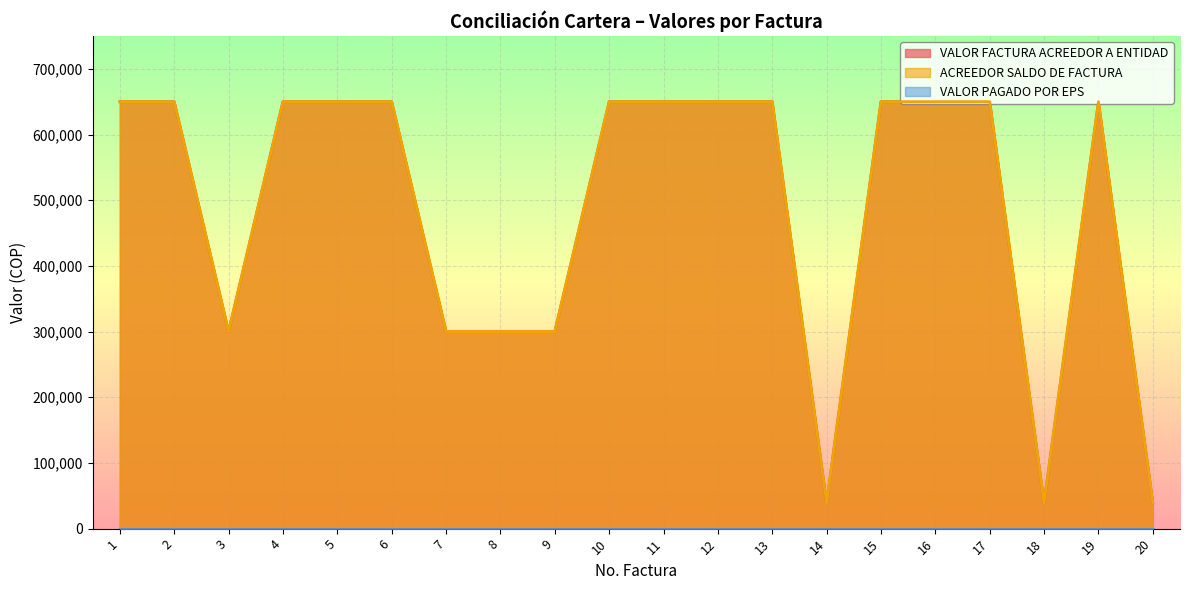

Which series changed the most between 1 and 4?

VALOR FACTURA ACREEDOR A ENTIDAD